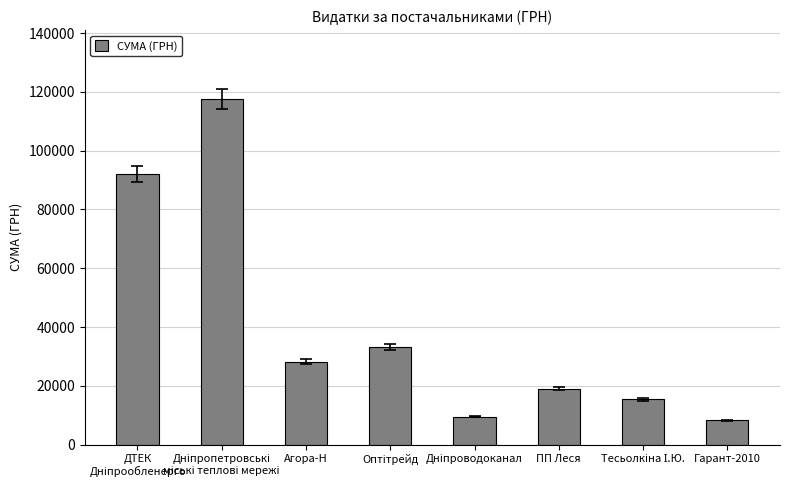

What is the label of the 3rd bar from the right?

ПП Леся